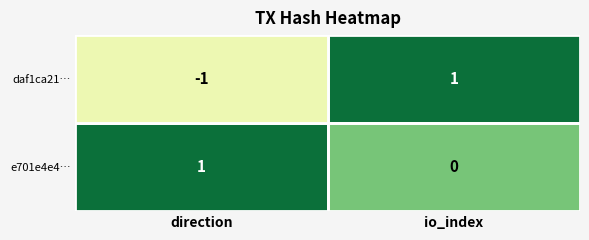

Is it true that e701e4e4… equals 1 at direction?

True